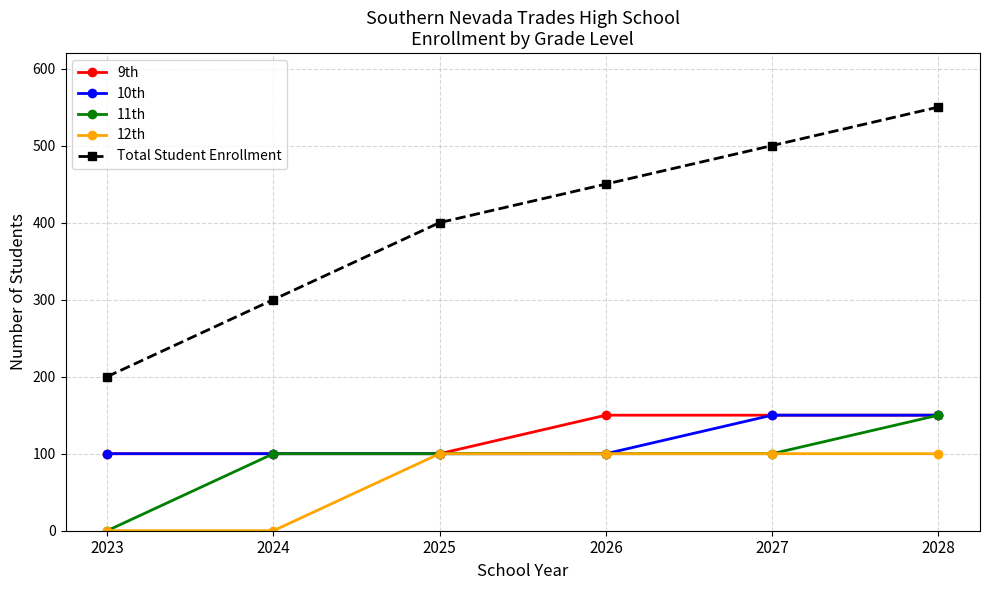

Reading left to right, list all the values displayed in this chart.

9th: 100	100	100	150	150	150
10th: 100	100	100	100	150	150
11th: 0	100	100	100	100	150
12th: 0	0	100	100	100	100
Total Student Enrollment: 200	300	400	450	500	550